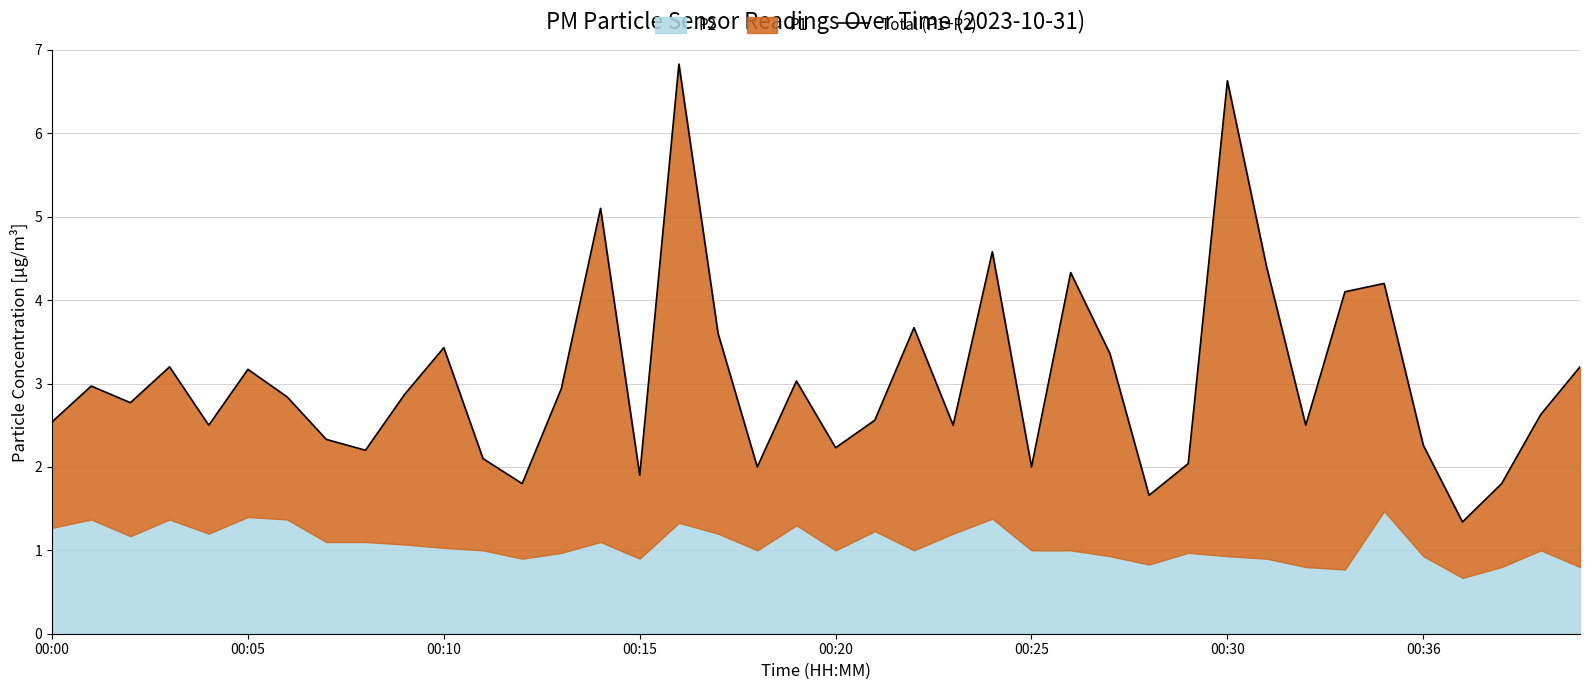

How many interior local valleys (lower than both neighbors) does the data have?

12